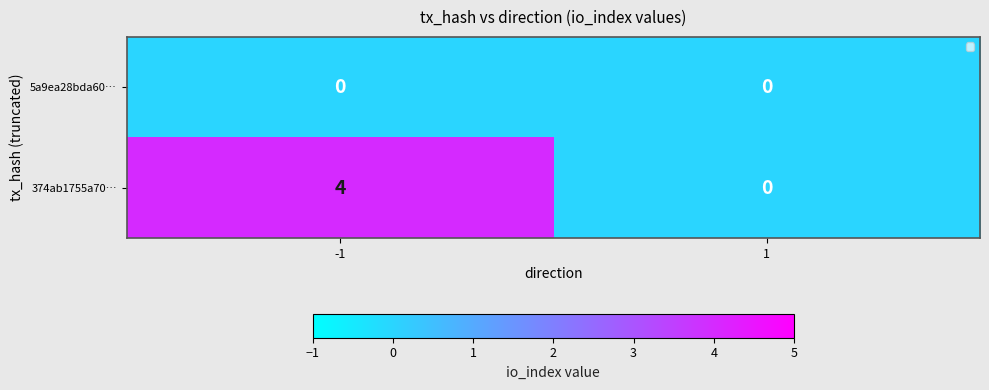

True or false: 374ab1755a70… has a value of 2 at 1.

False